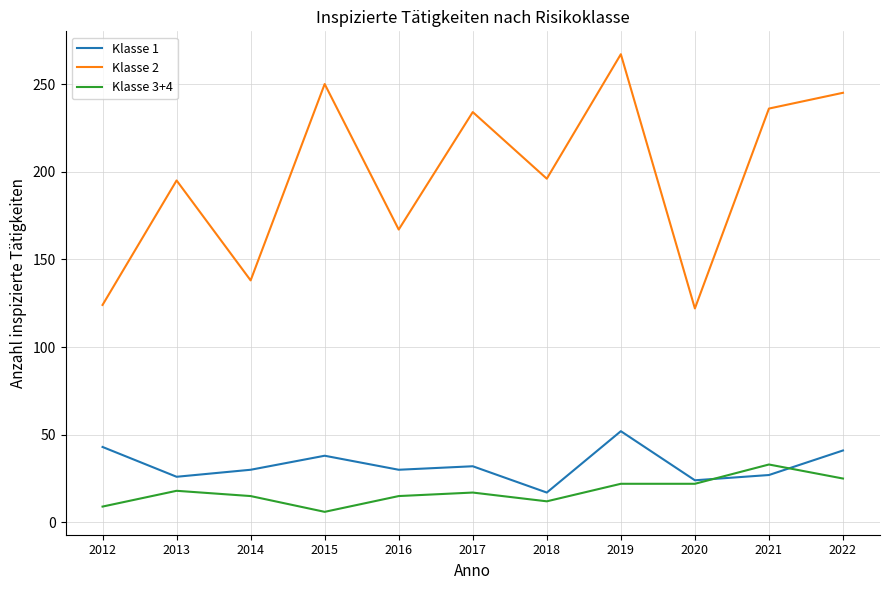

What is the difference between the highest and lowest values at 2014?

123